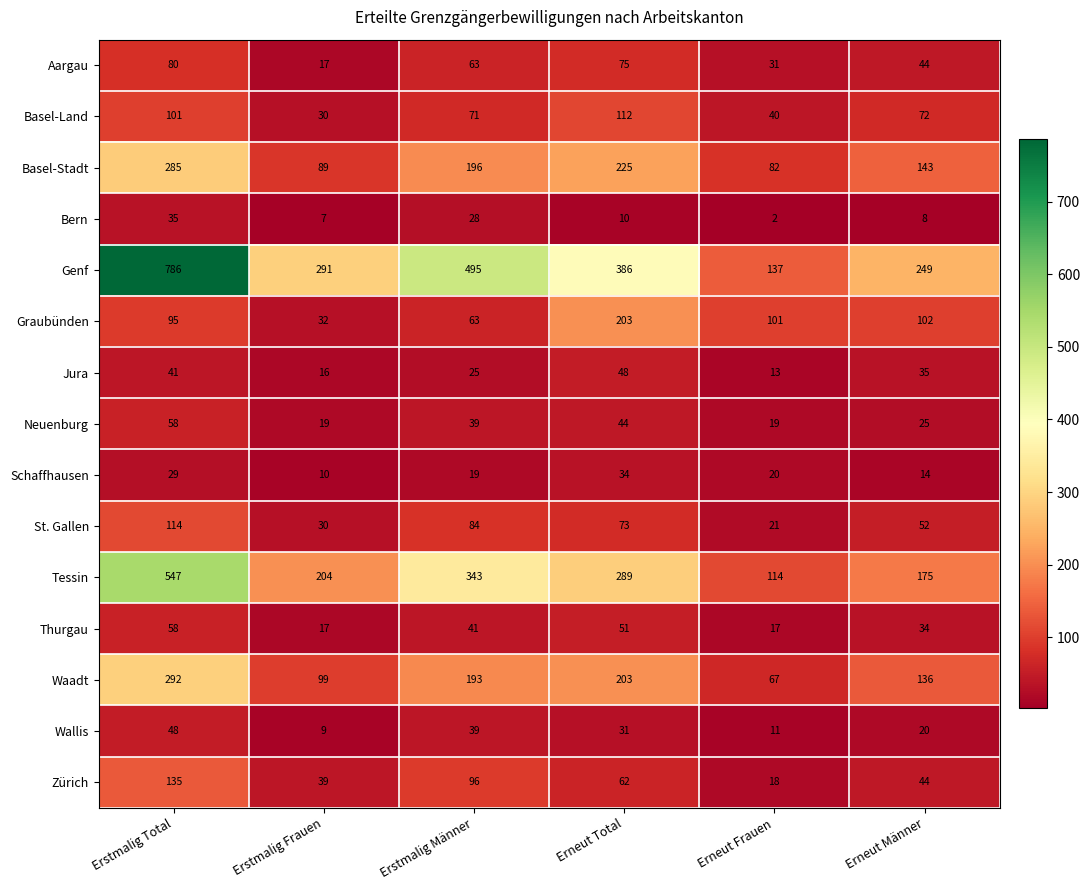

What is the sum of all Basel-Stadt values?

1020